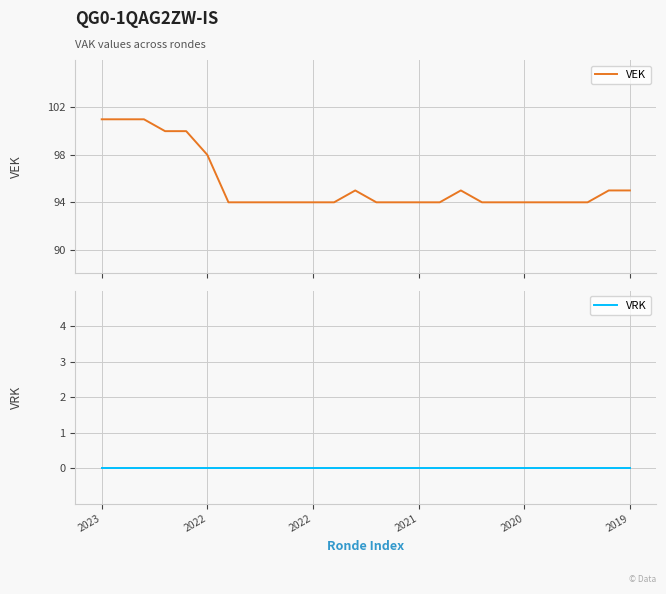

Reading right to left, transcribe all the data shown in this chart.

VEK: 95	95	94	94	94	94	94	94	95	94	94	94	94	95	94	94	94	94	94	94	98	100	100	101	101	101
VRK: 0	0	0	0	0	0	0	0	0	0	0	0	0	0	0	0	0	0	0	0	0	0	0	0	0	0